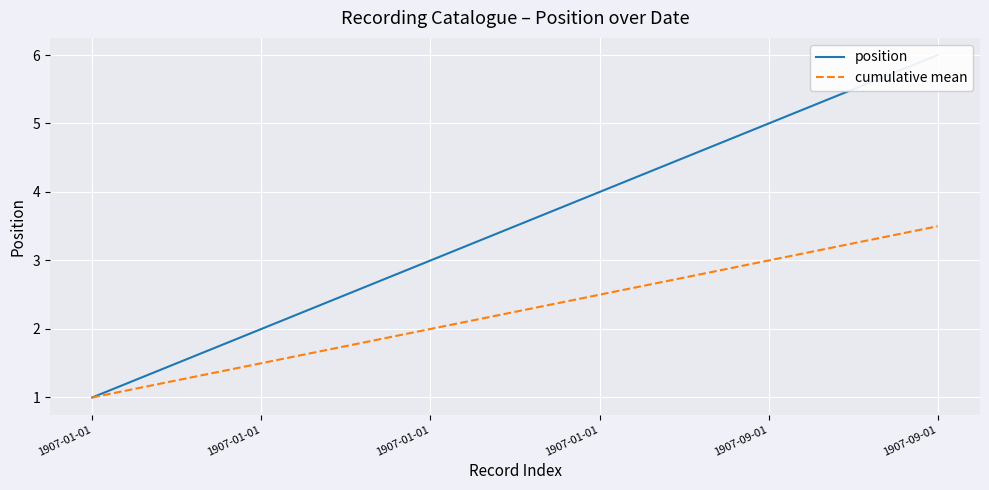

At which label does cumulative mean reach its minimum?

1907-01-01